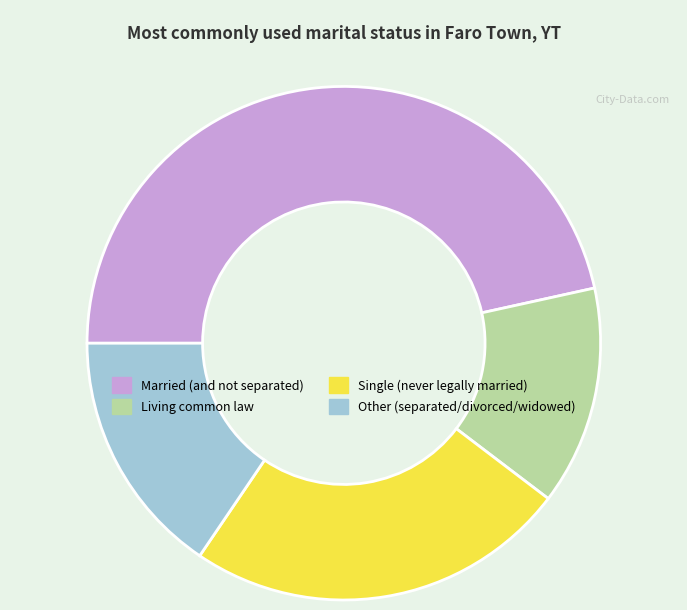

Between Married (and not separated) and Single (never legally married), which is larger?

Married (and not separated)